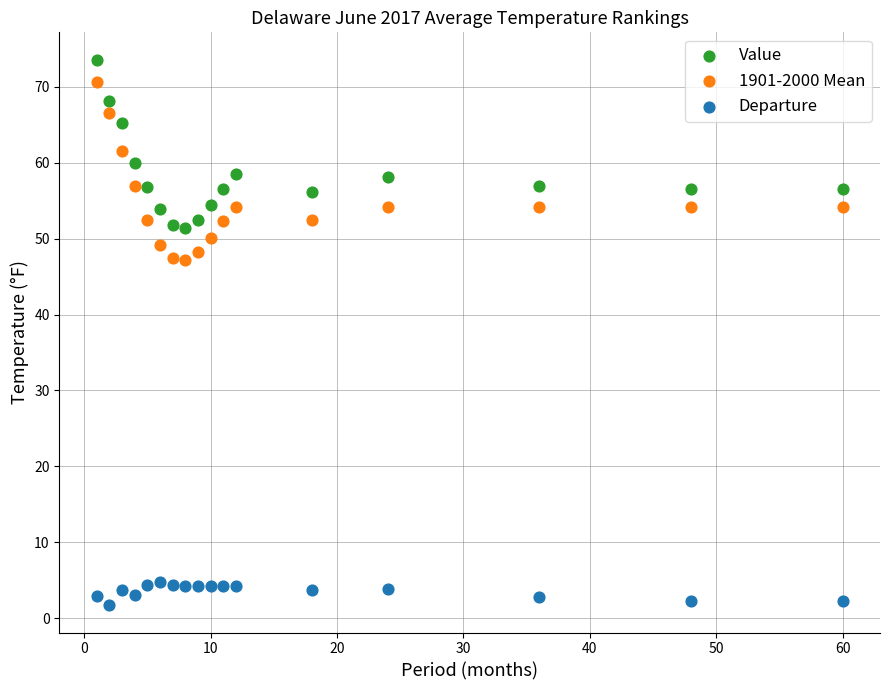

Which series reaches the maximum Y coordinate?

Value